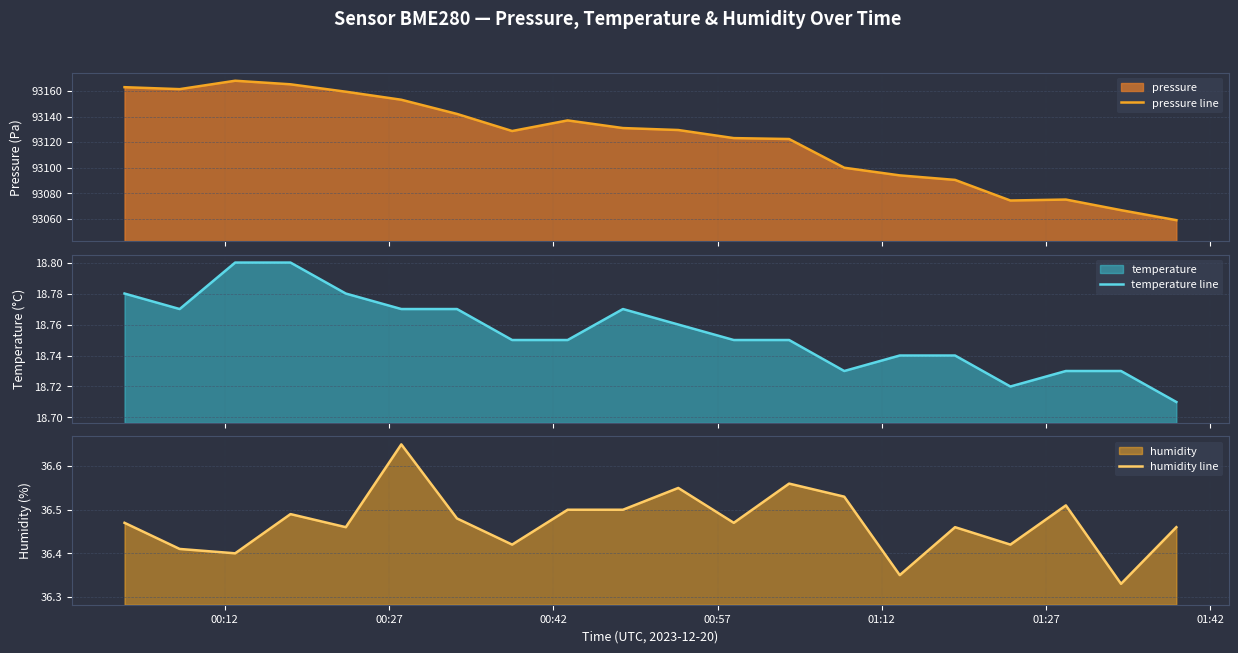

What is the highest value of the pressure line series?

93168.0